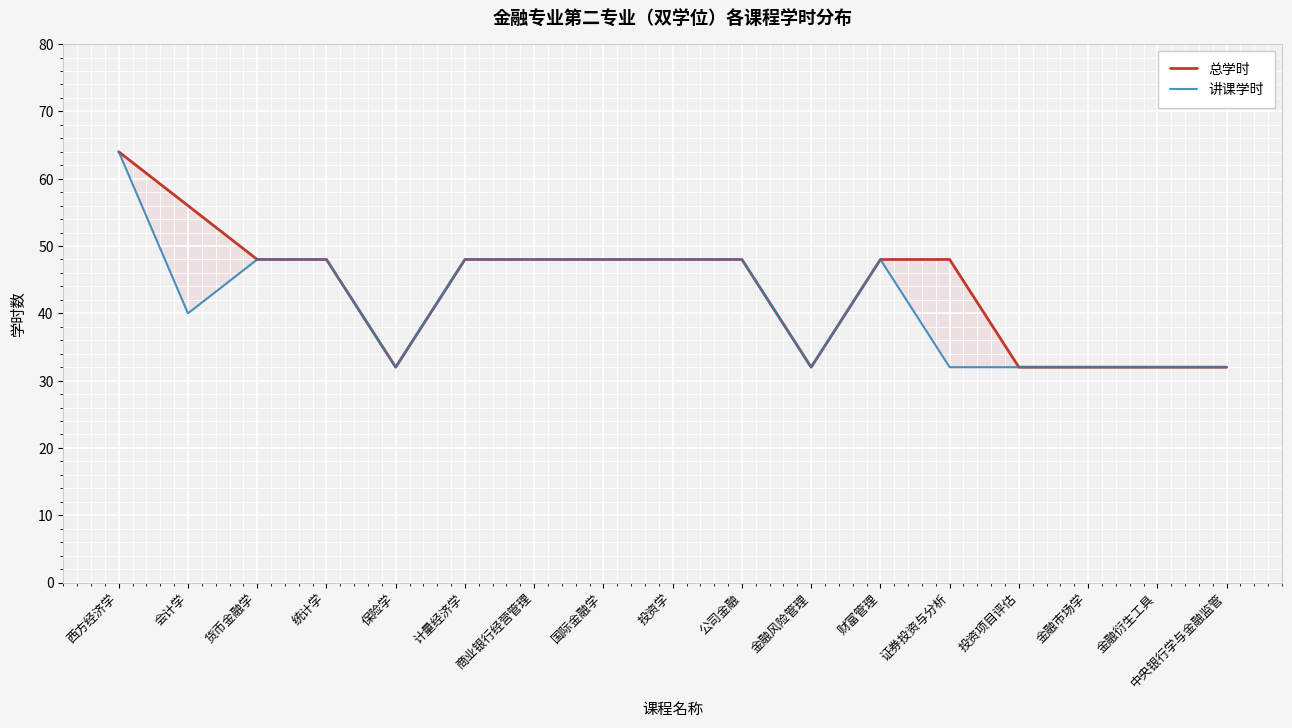

Reading left to right, transcribe all the data shown in this chart.

总学时: 64	56	48	48	32	48	48	48	48	48	32	48	48	32	32	32	32
讲课学时: 64	40	48	48	32	48	48	48	48	48	32	48	32	32	32	32	32